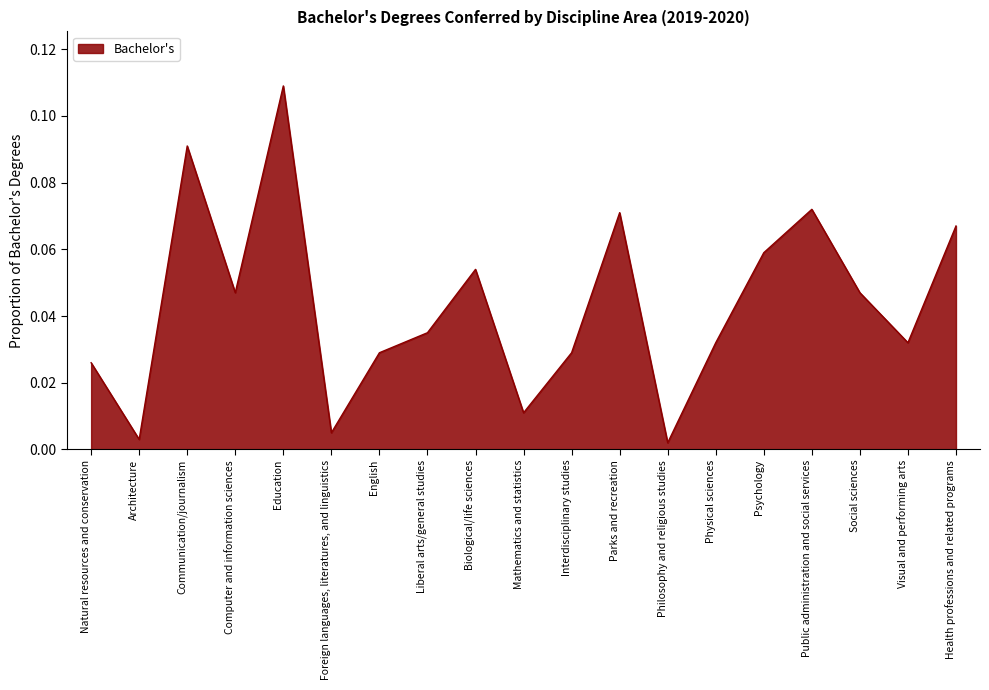

What position from the left is Physical sciences?

14